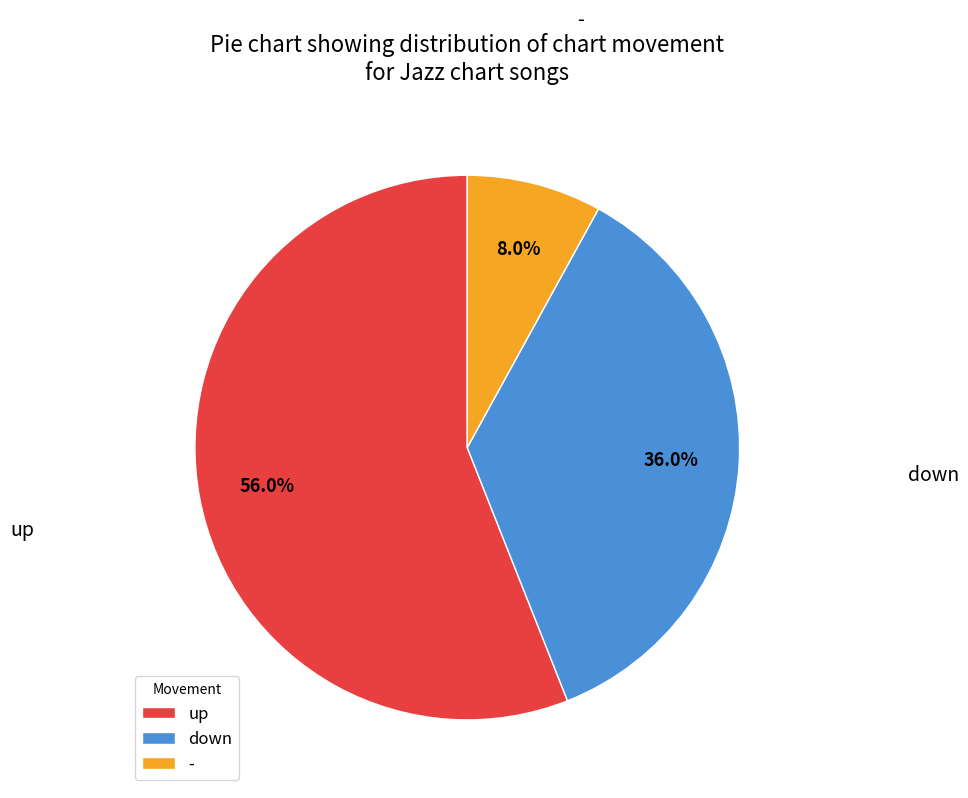

Which category has the smallest portion of the pie?

-